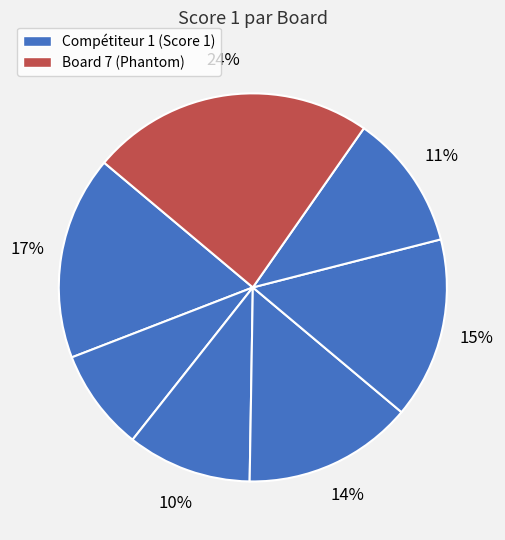

How many segments does this pie chart have?

7